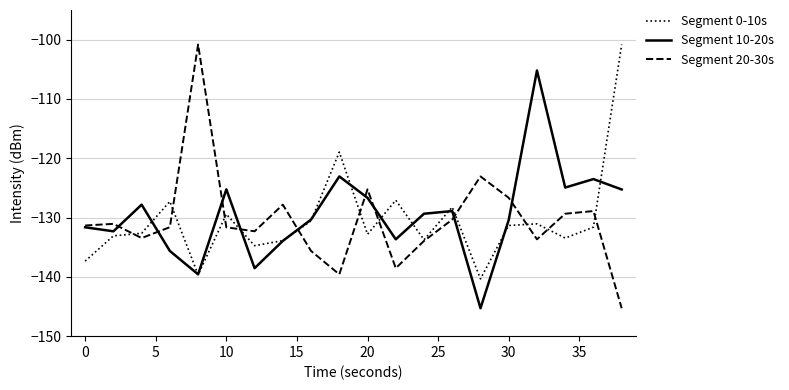

What is the highest value of the Segment 20-30s series?

-100.8